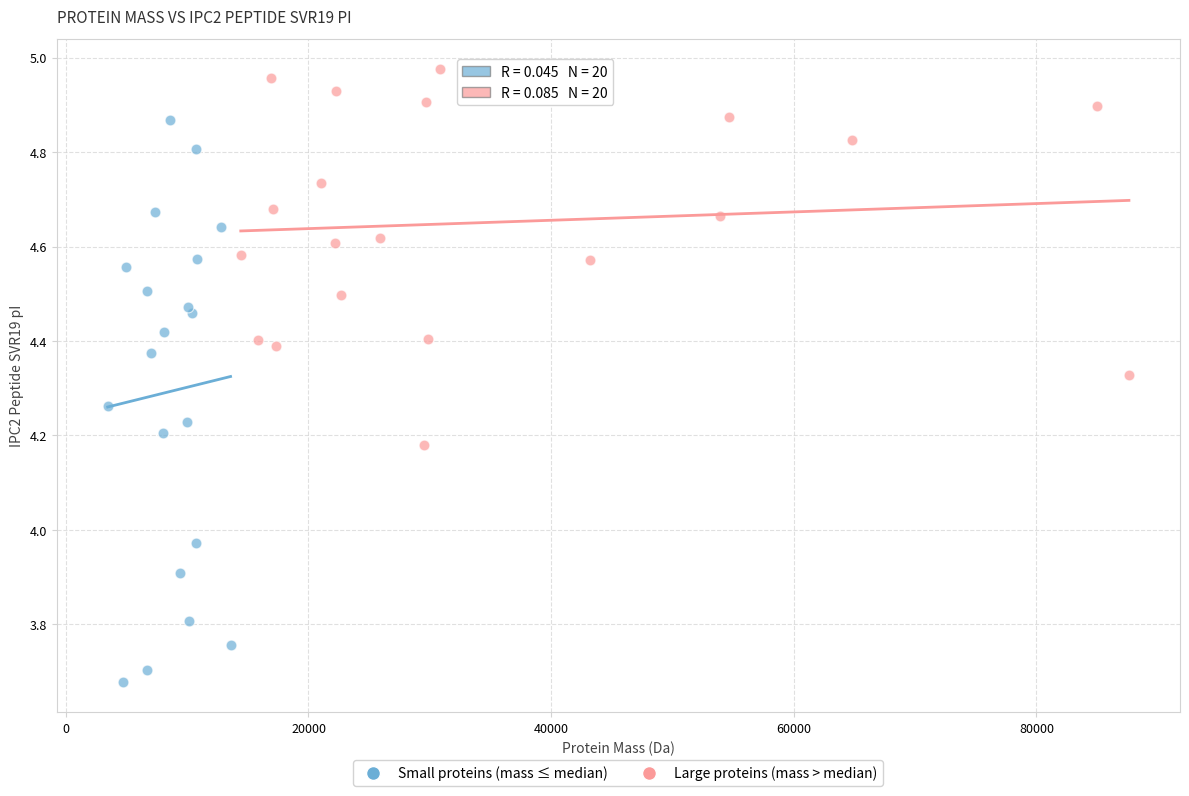

Which series has the largest Y range (max minus min)?

Small proteins (mass ≤ median)